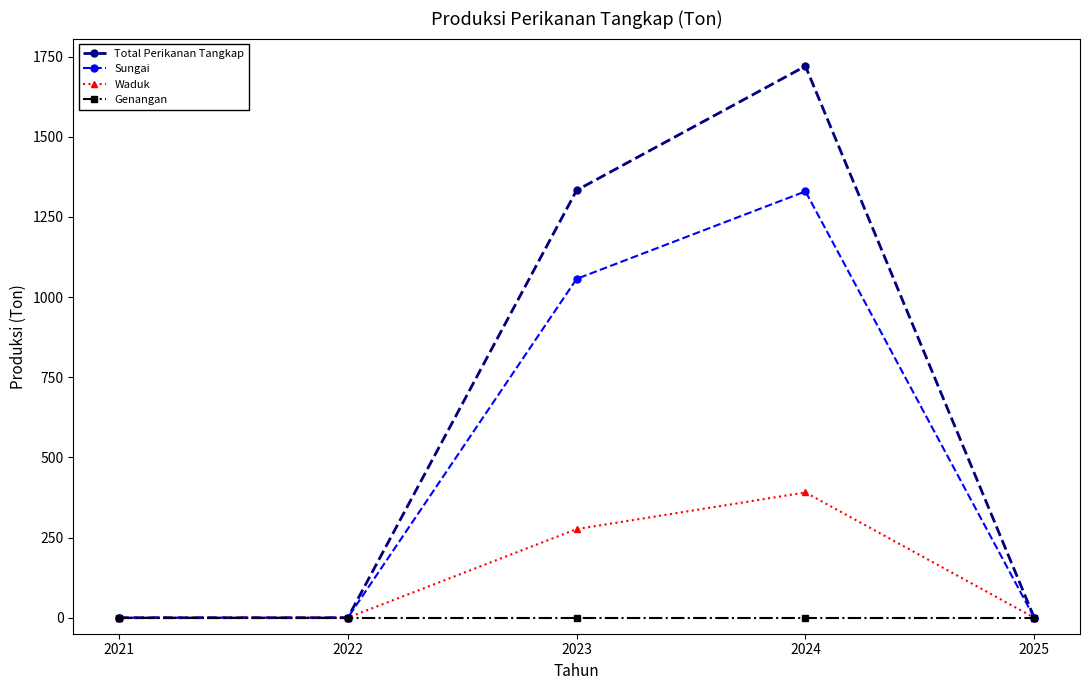

The Sungai series shows 0.0 at 2022. True or false?

True